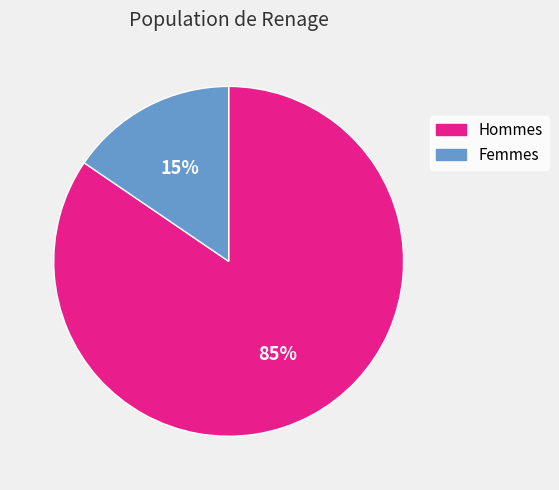

Is there a majority slice in this chart?

Yes